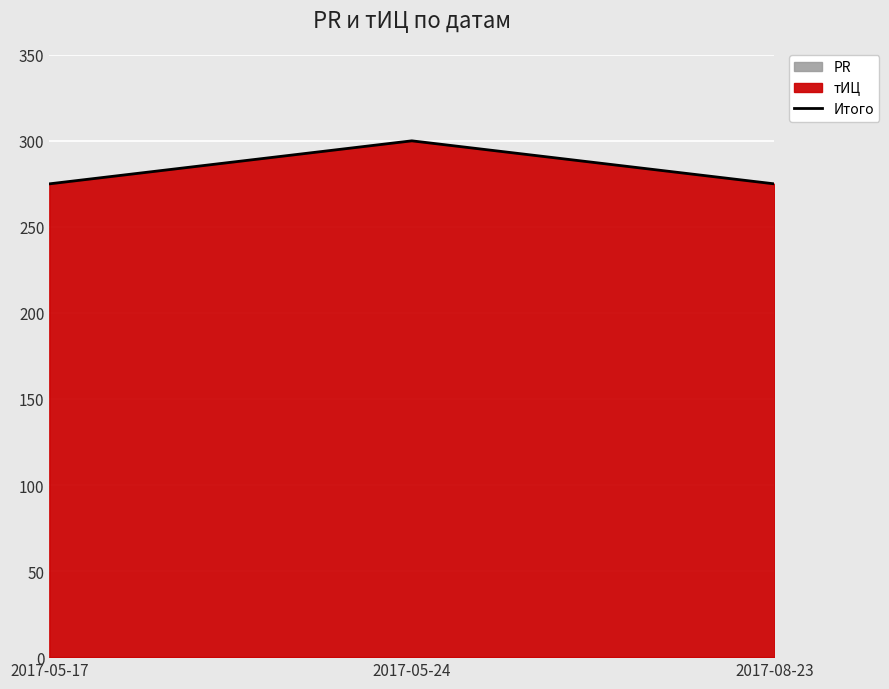

Reading left to right, transcribe all the data shown in this chart.

275	300	275